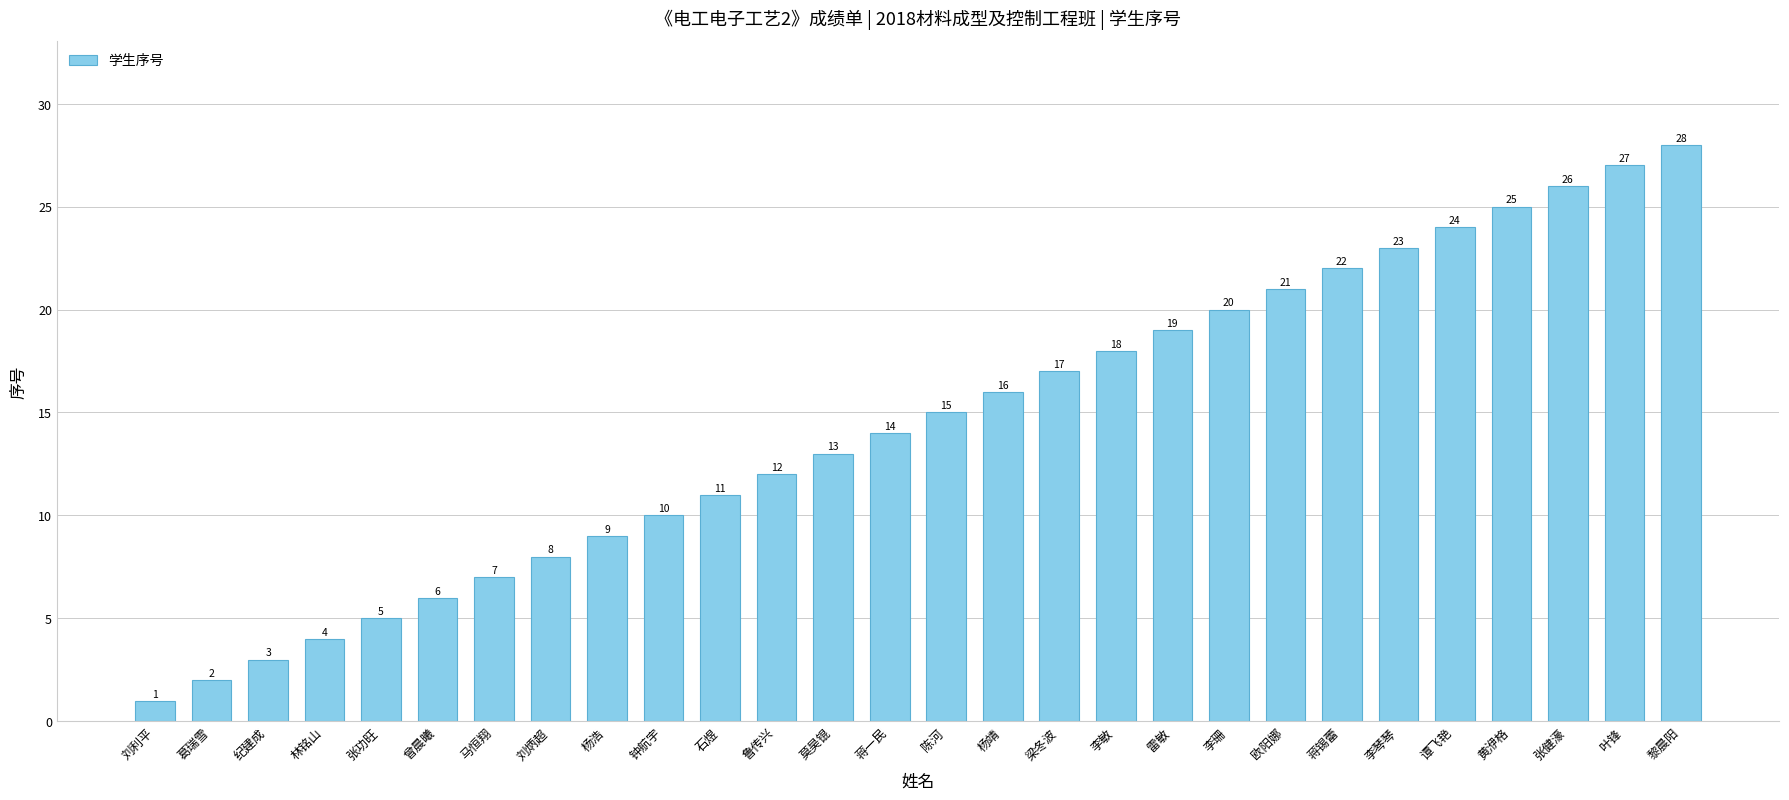

Reading left to right, list all the values displayed in this chart.

刘利平=1	葛瑞雪=2	纪建成=3	林铭山=4	张功旺=5	曾晨曦=6	马恒翔=7	刘炳超=8	杨浩=9	钟航宇=10	石煜=11	鲁传兴=12	莫昊锟=13	蒋一民=14	陈河=15	杨靖=16	梁冬波=17	李敏=18	雷敏=19	李珊=20	欧阳娜=21	蒋锡蕾=22	李琴琴=23	谭飞艳=24	黄洢格=25	张健濠=26	叶锋=27	黎晨阳=28